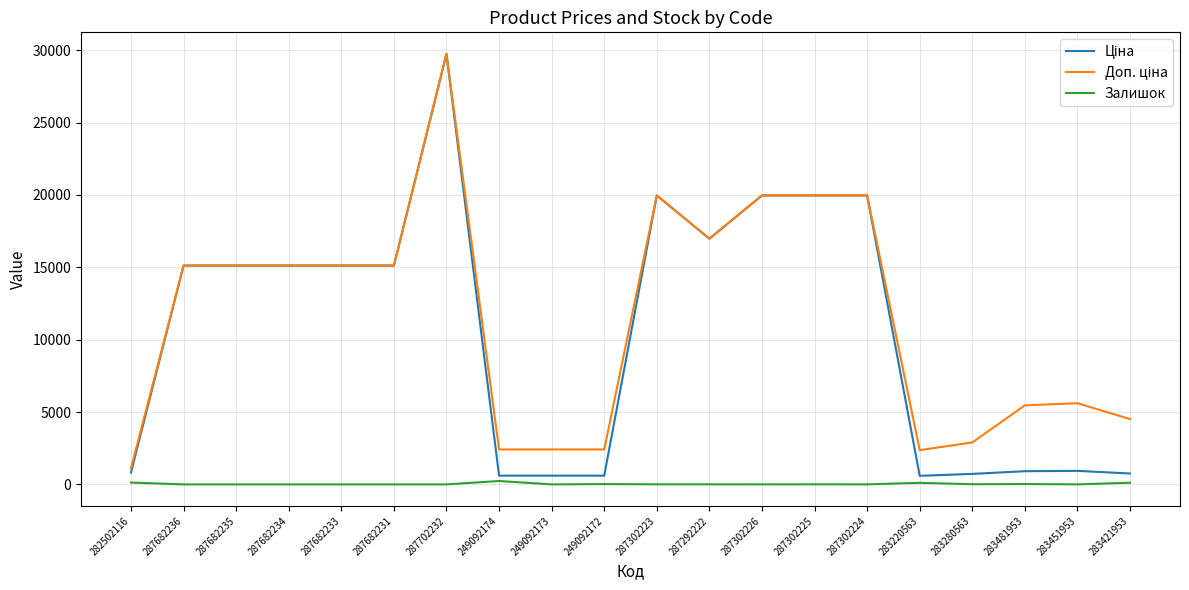

Which label corresponds to the largest value in the chart?

287702232